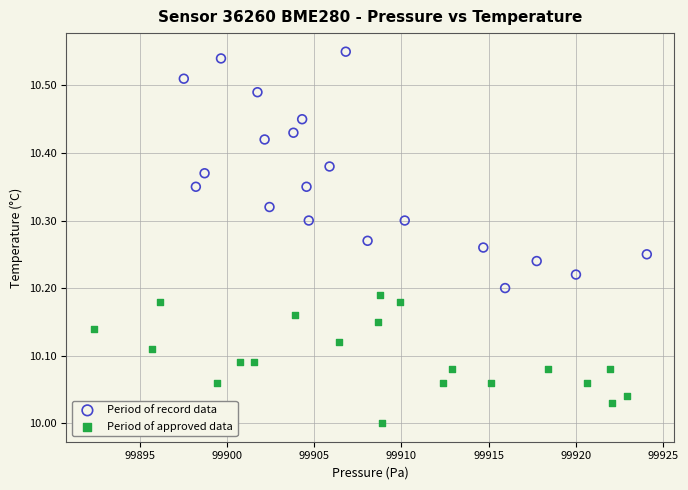

Which series contains the highest Y value?

Period of record data